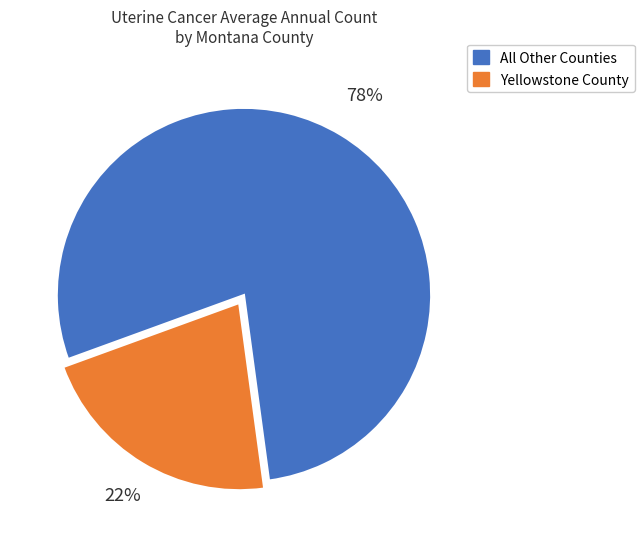

What percentage is the Yellowstone County slice, to the nearest percent?

22%